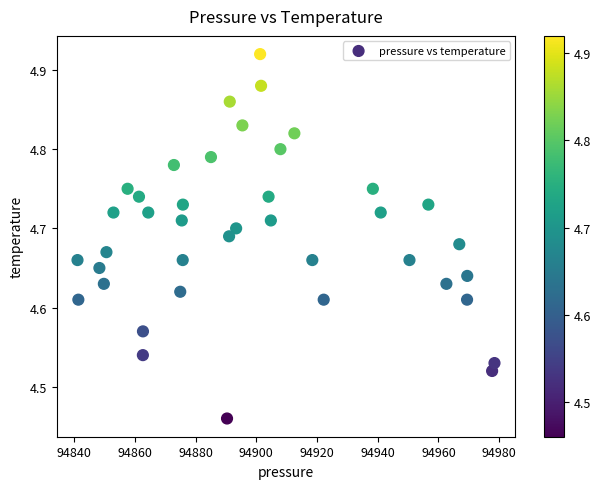

What is the range of Y values (max minus min)?

0.5